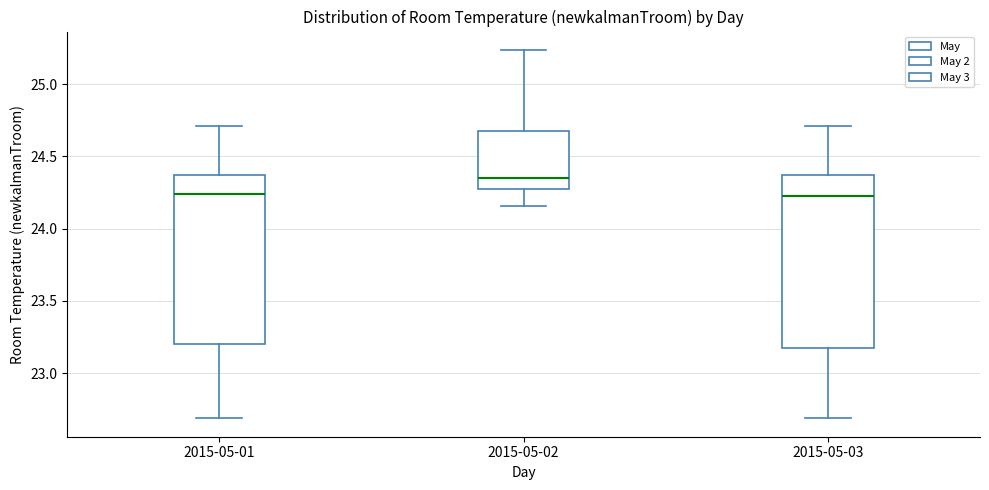

Which box's median line is the highest?

2015-05-02